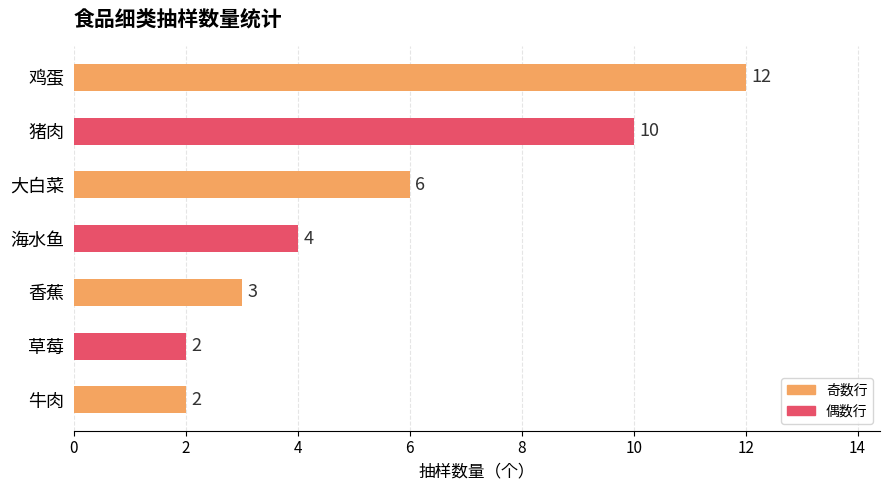

Is it true that the value at 海水鱼 is 7?

False